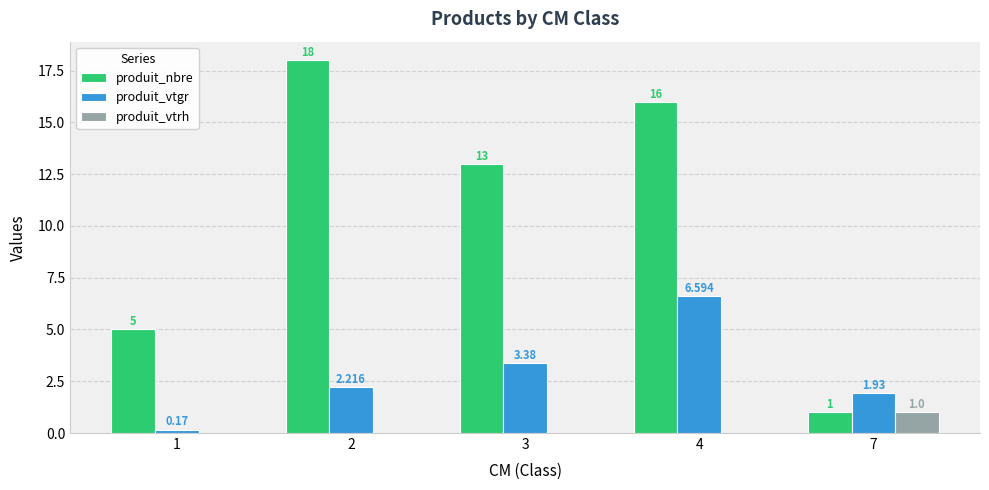

Which series has the largest total across all categories?

produit_nbre